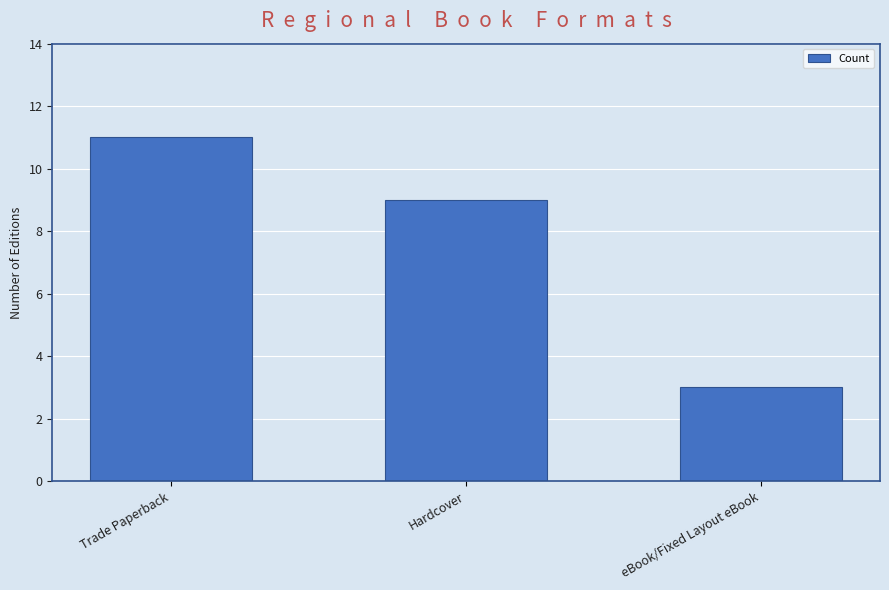

What is the average value?

8